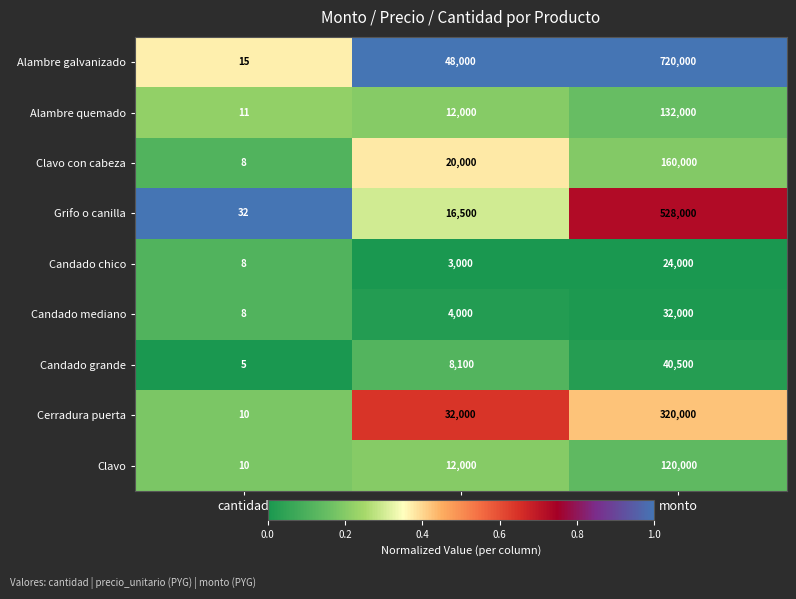

What is the difference between the second highest and minimum values in the Candado mediano series?

3992